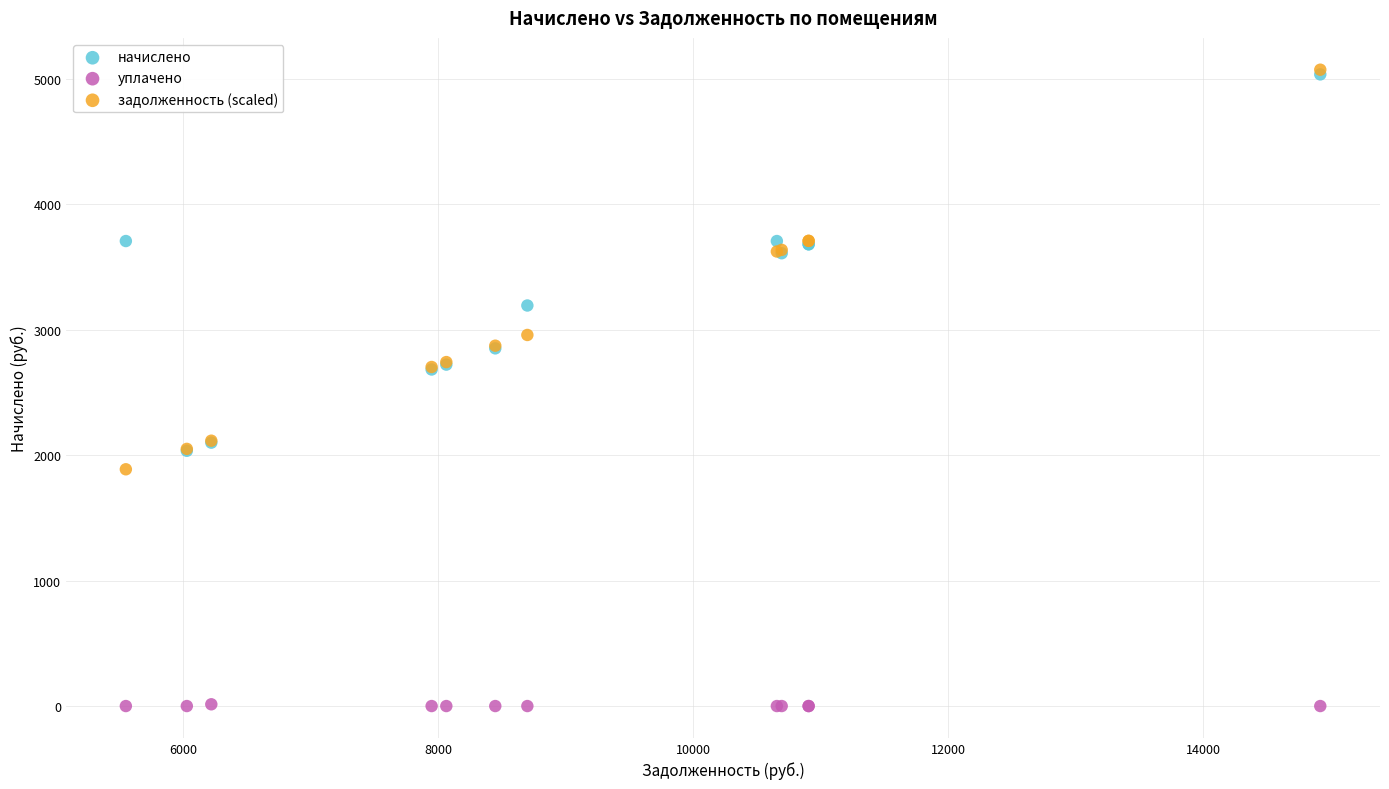

Which series contains the lowest Y value?

уплачено